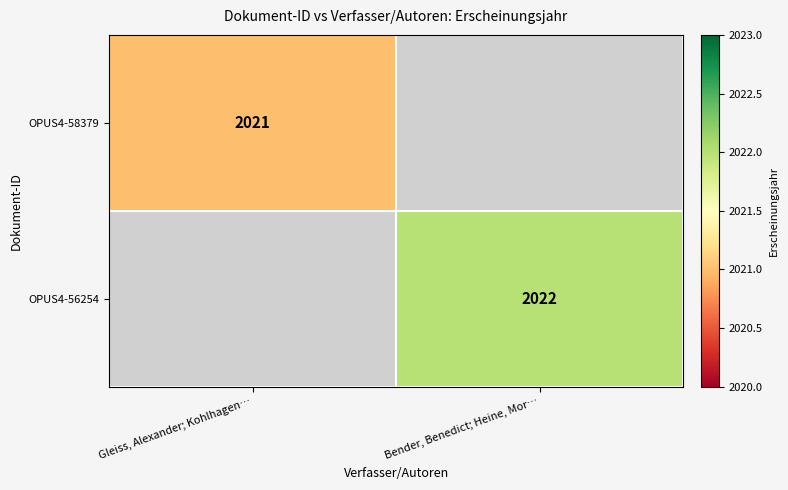

The value of OPUS4-58379 at Gleiss, Alexander; Kohlhagen… is 2021. True or false?

True